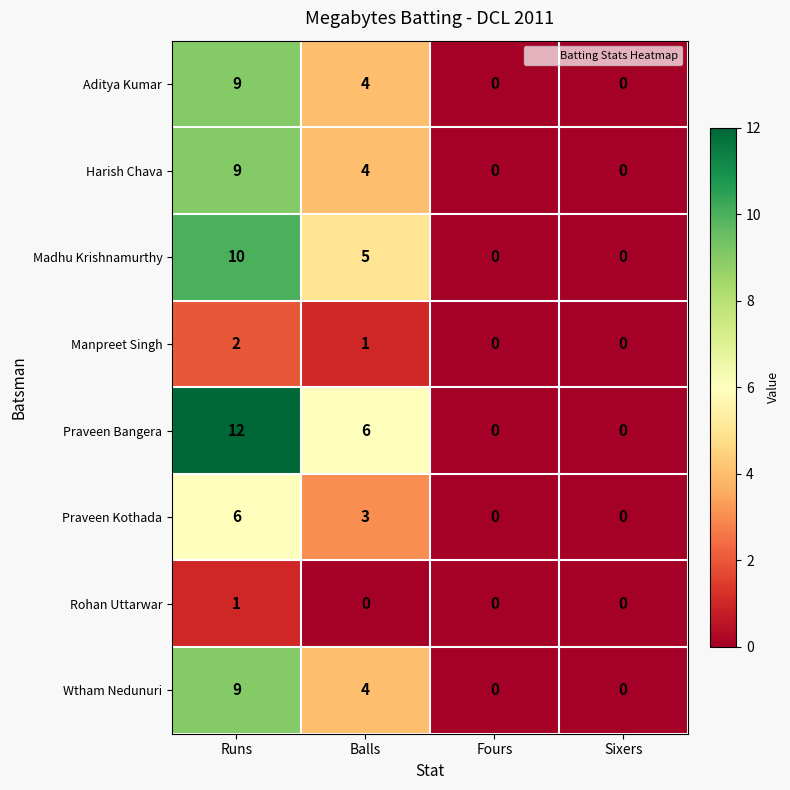

What is the difference between the second highest and minimum values in the Madhu Krishnamurthy series?

5